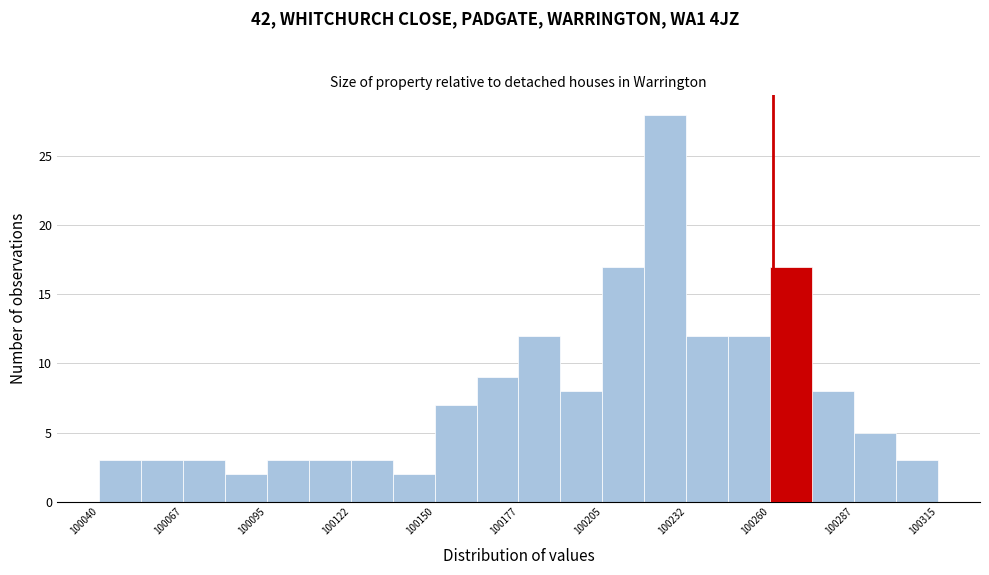

Read against the x-axis, roughly where is the centre of the tallest bar?

100225